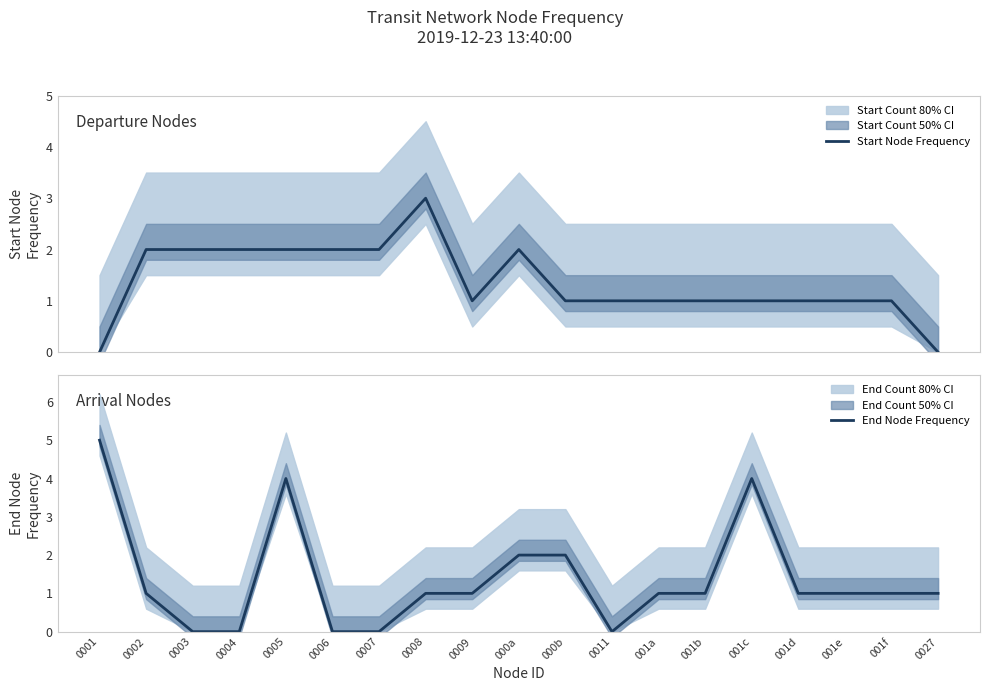

At which label does Start Node Frequency first exceed 1?

0002